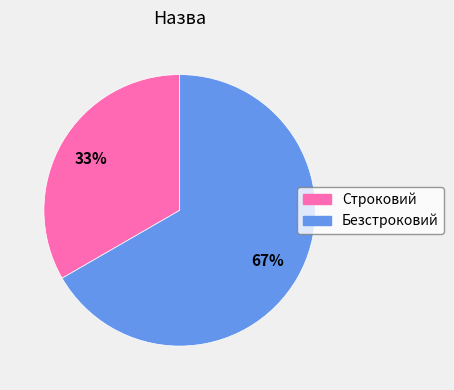

Which has a higher value, Безстроковий or Строковий?

Безстроковий